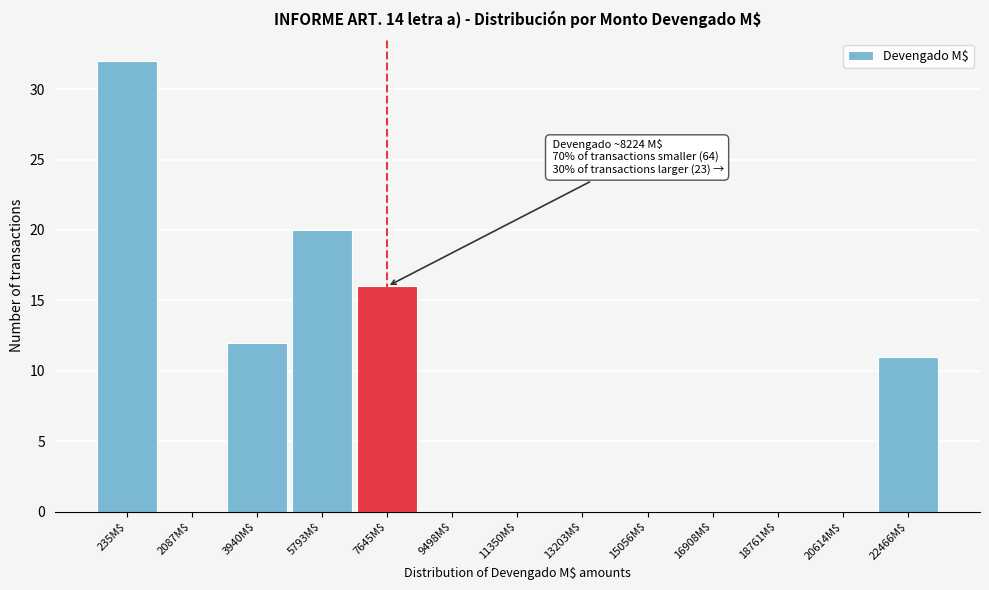

Which category has the highest value across all series?

235M$